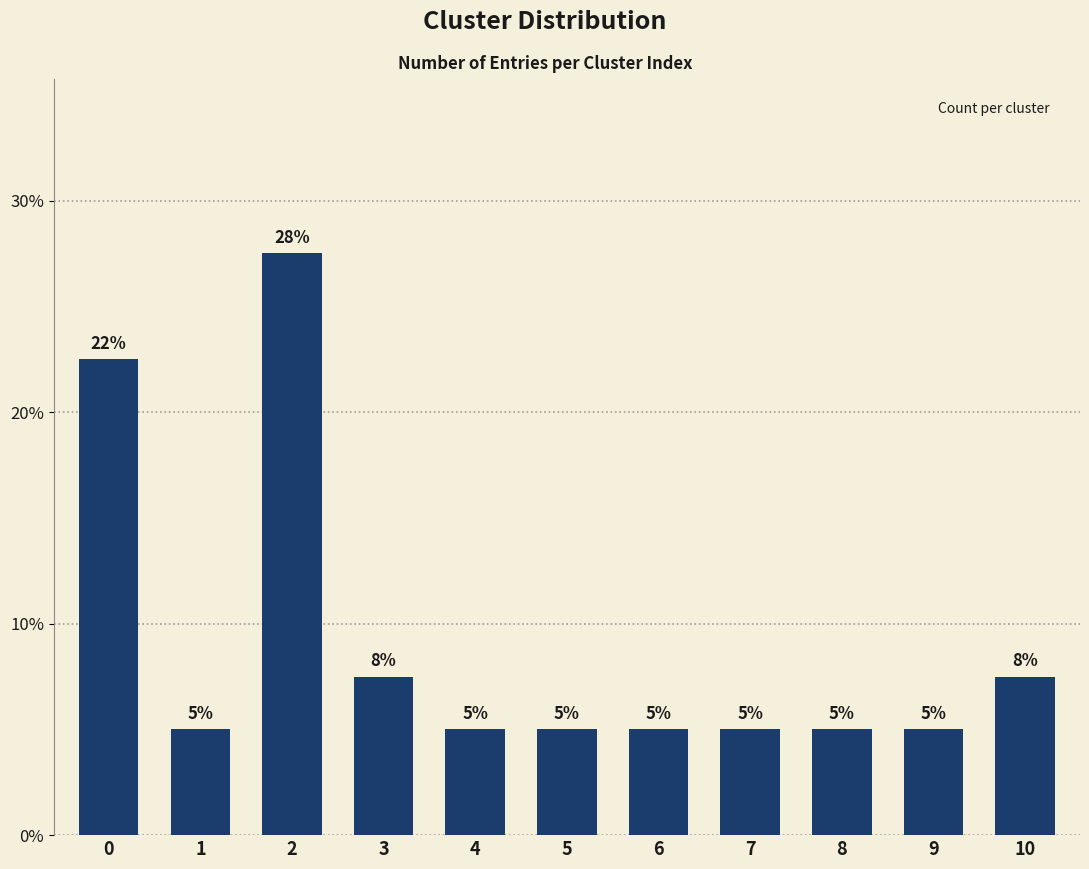

What is the change in value from 3 to 4?

-2.5